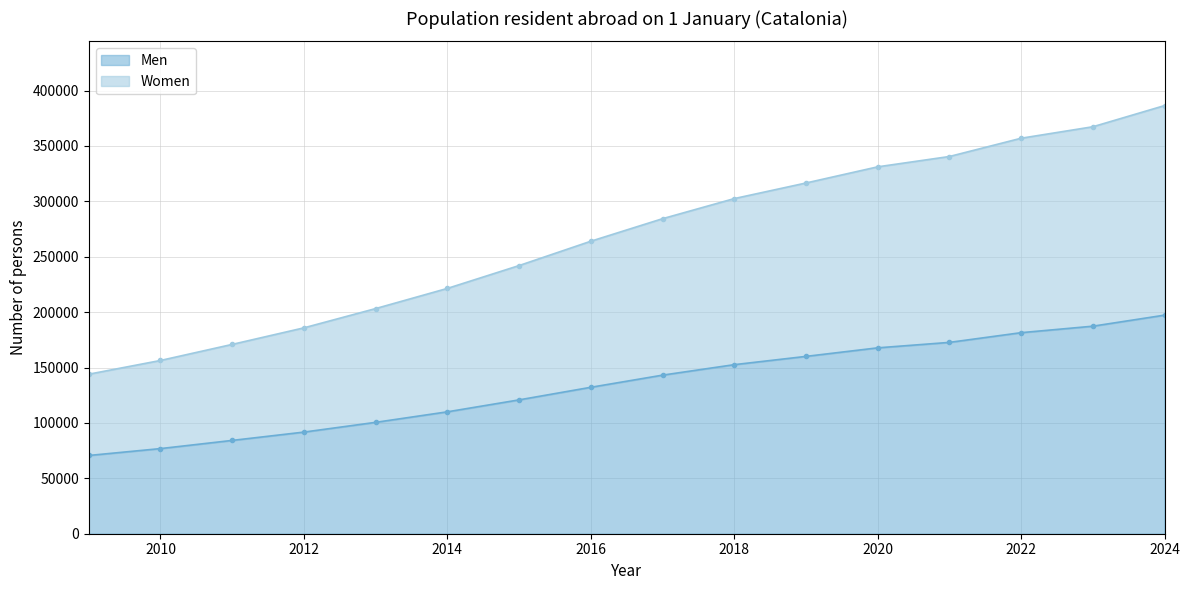

The value of Men at 2016 is 132181. True or false?

True